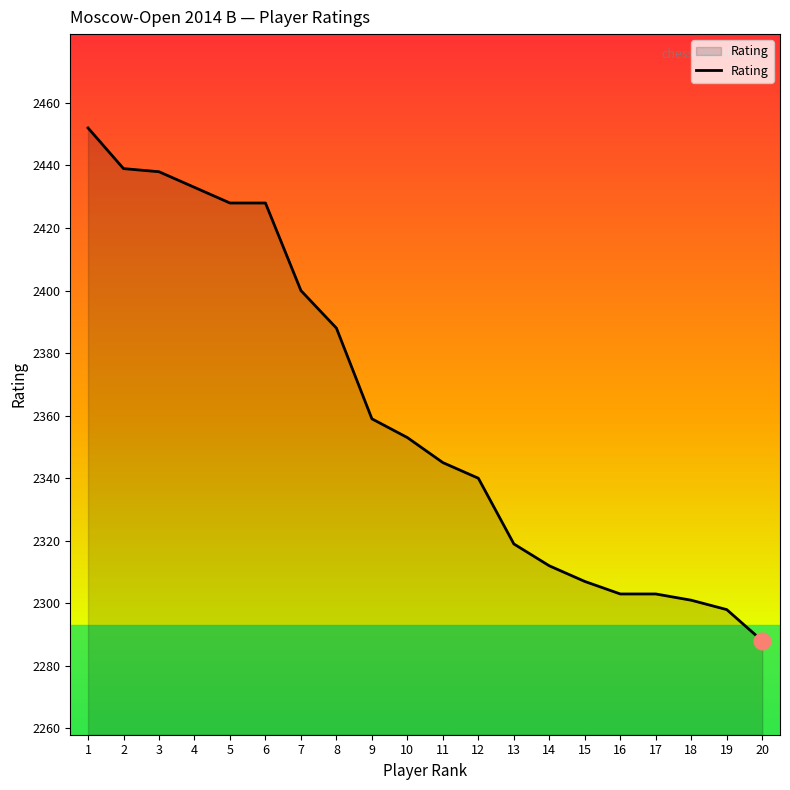

Which category has the highest value across all series?

1